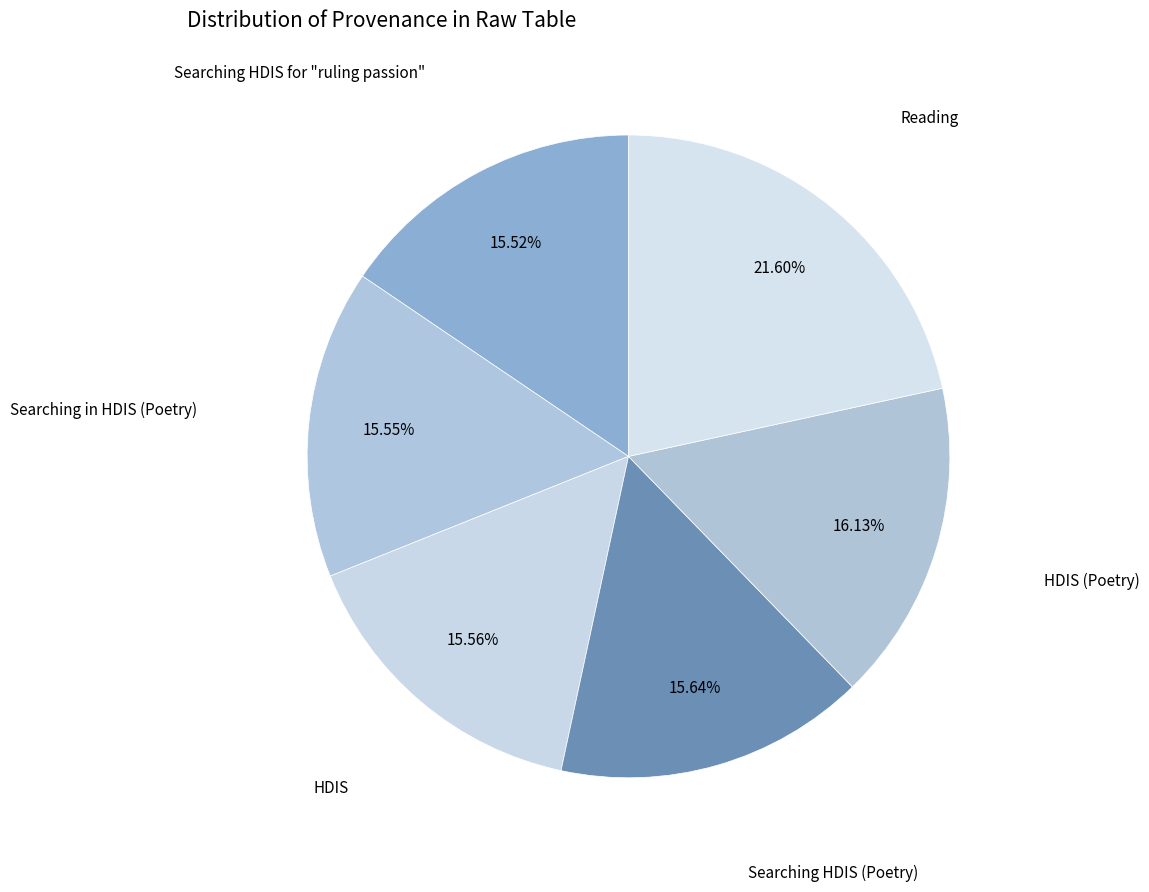

To the nearest percent, what percentage of the pie is HDIS?

16%